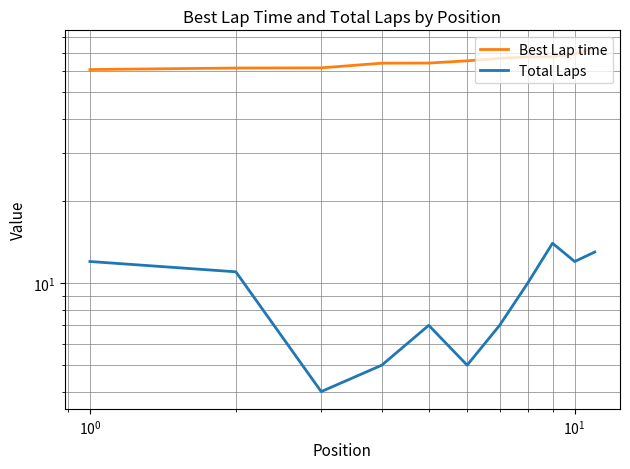

What is the maximum value for Best Lap time?

73.1